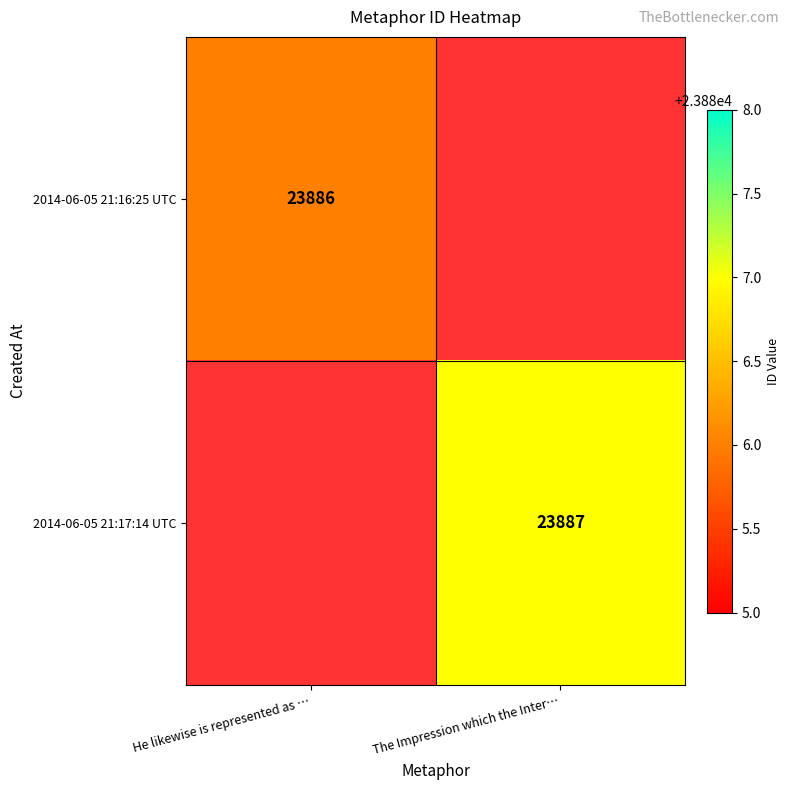

Is the value of 2014-06-05 21:17:14 UTC at The Impression which the Inter… greater than the value of 2014-06-05 21:16:25 UTC at He likewise is represented as …?

Yes